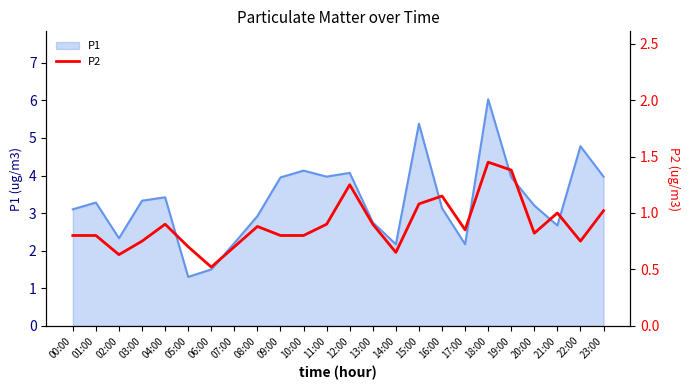

What position from the right is 11:00?

13